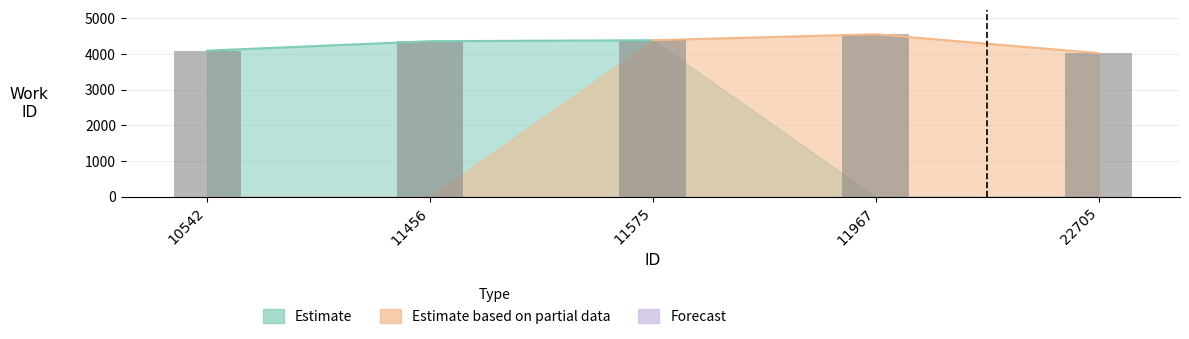

What is the difference between the maximum and minimum values?

529